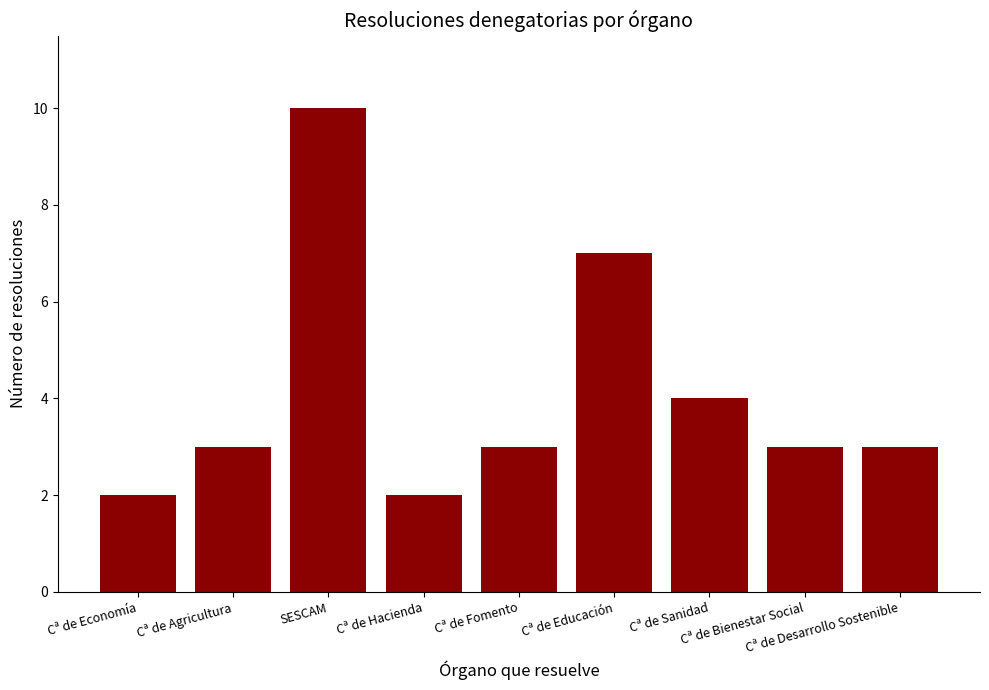

What is the minimum value shown in the chart?

2